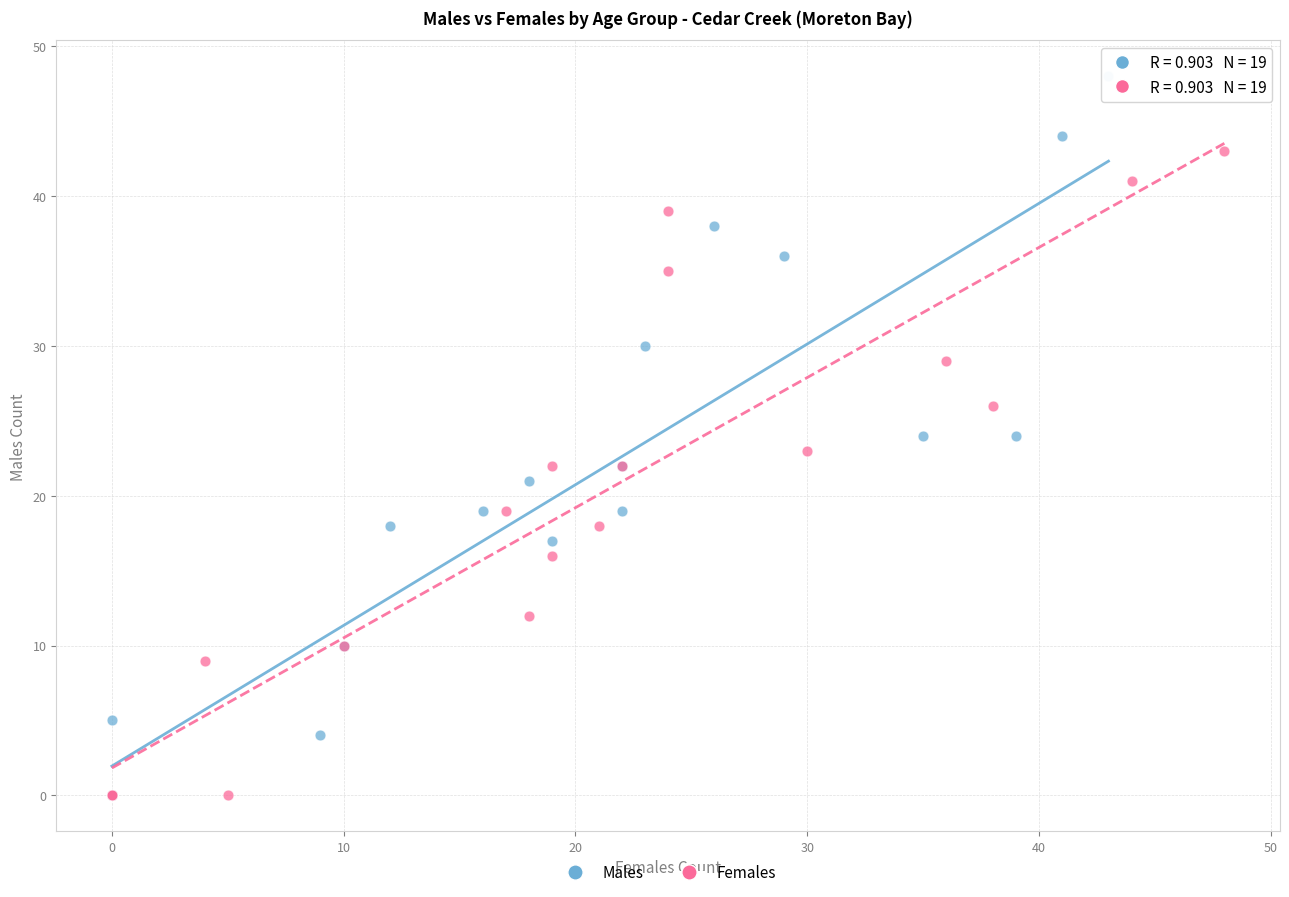

Which series has the widest spread of Y values?

Males